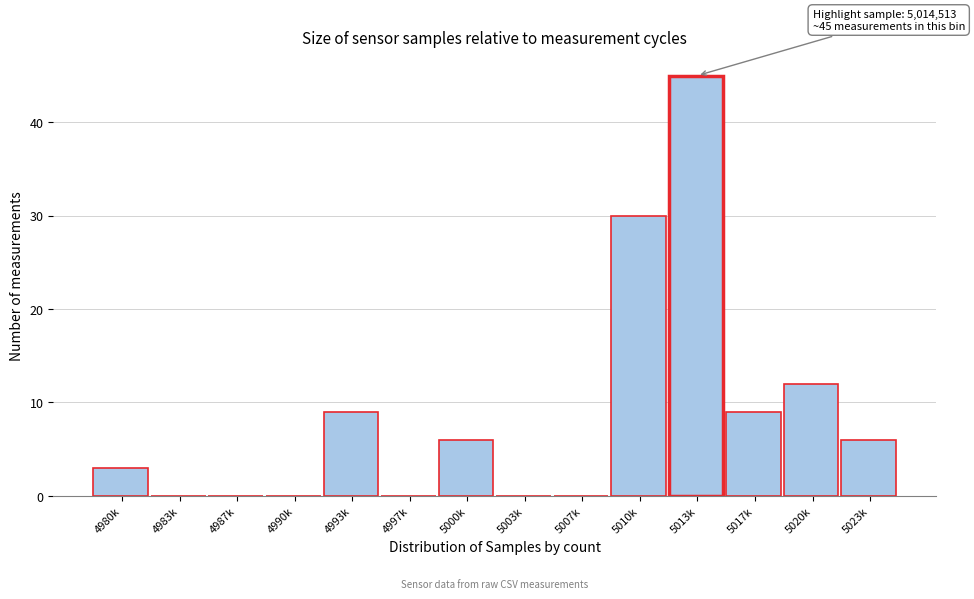

Reading left to right, extract all data points from this chart.

4980k=3	4983k=0	4987k=0	4990k=0	4993k=9	4997k=0	5000k=6	5003k=0	5007k=0	5010k=30	5013k=45	5017k=9	5020k=12	5023k=6